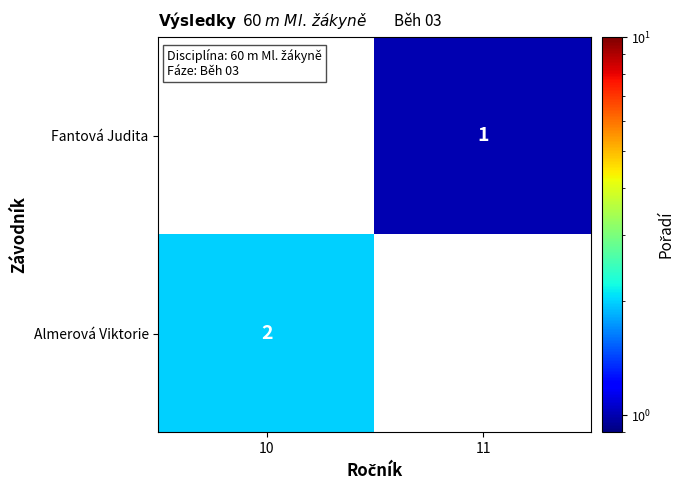

The value of Fantová Judita at 11 is 1. True or false?

True